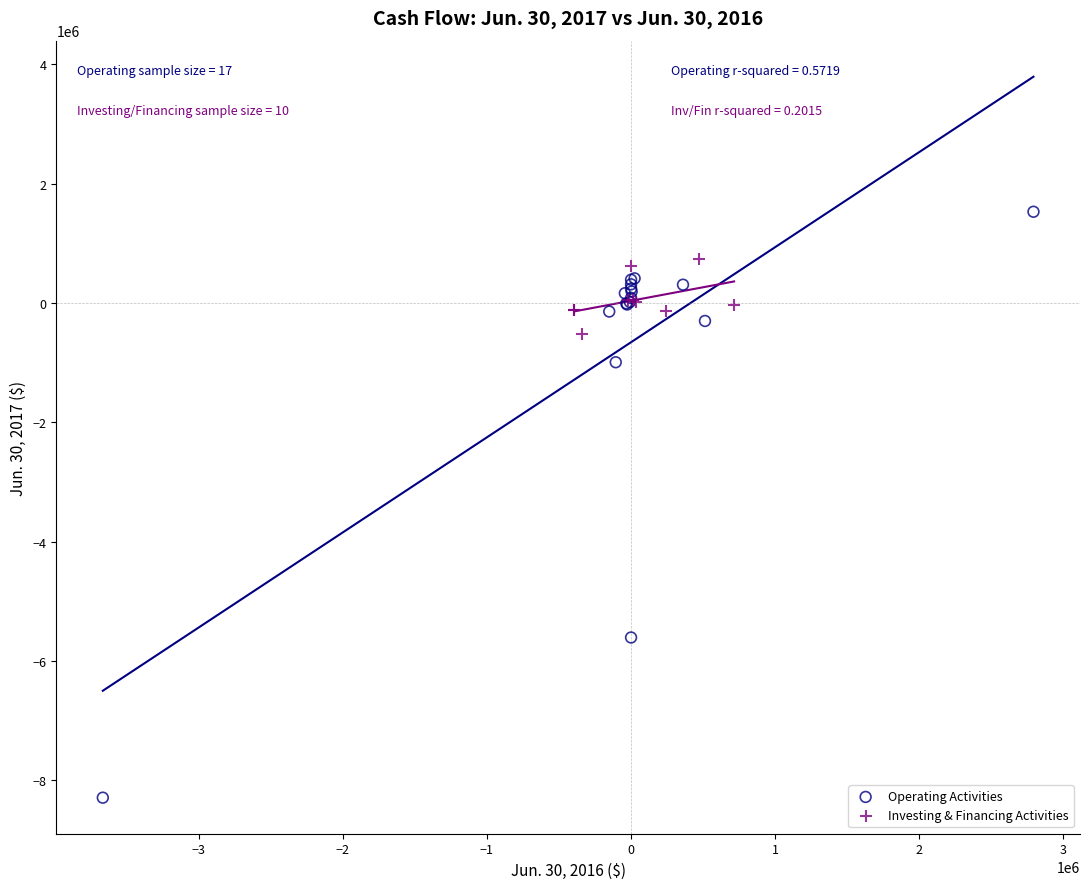

Which series contains the lowest Y value?

Operating Activities